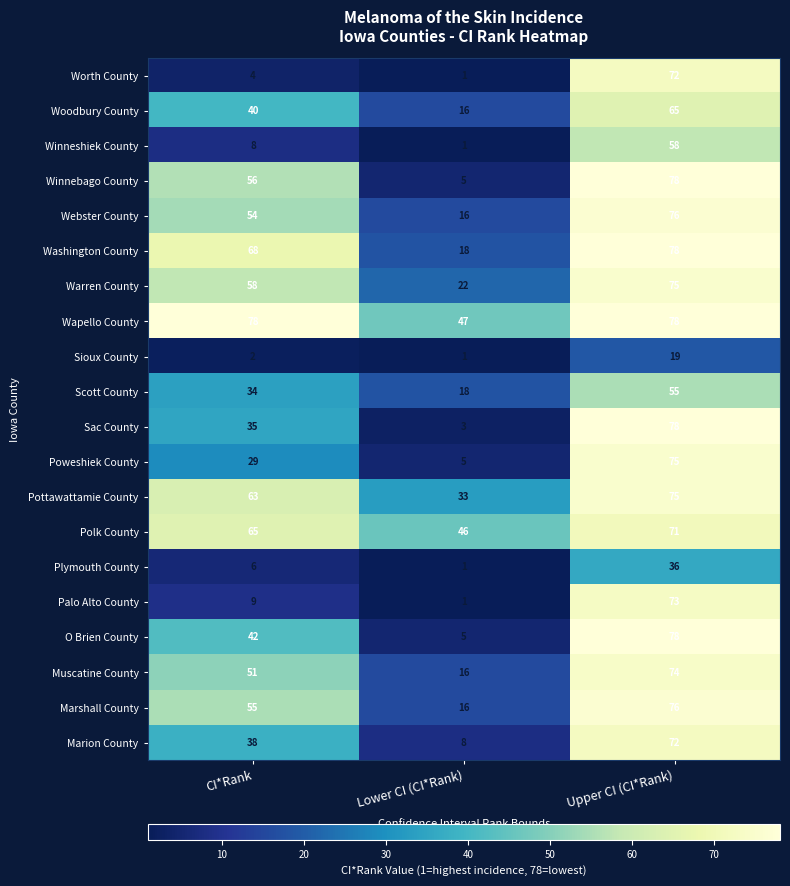

List the labels in order of Marion County value, largest first.

Upper CI (CI*Rank), CI*Rank, Lower CI (CI*Rank)